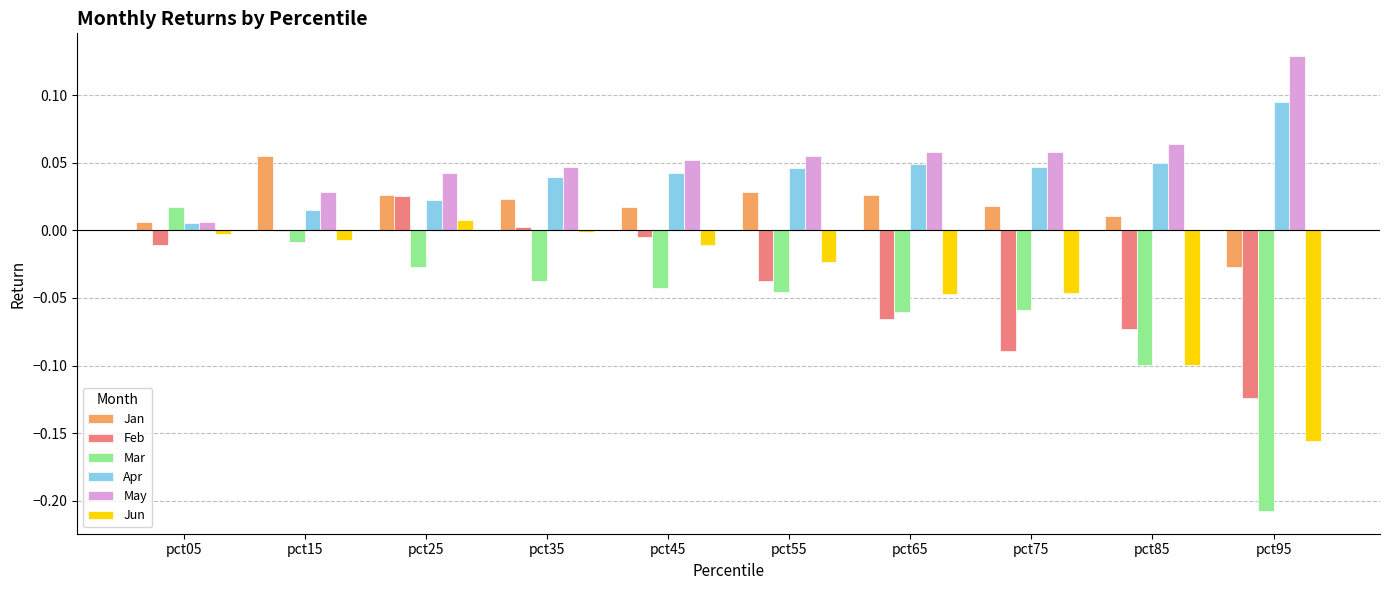

Is the value of Jun at pct65 greater than the value of Apr at pct45?

No